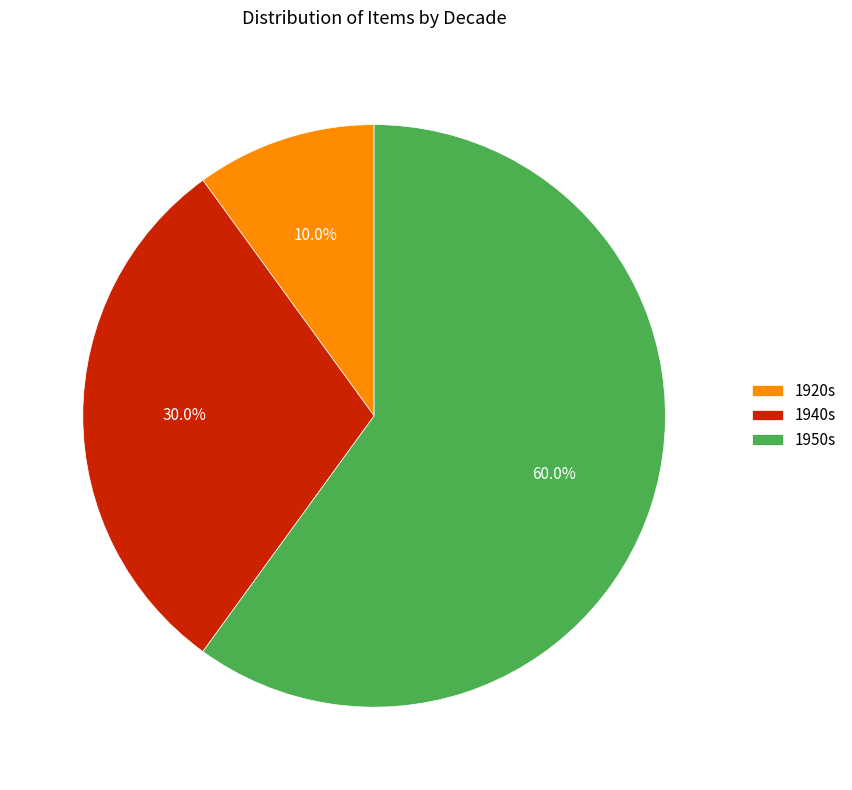

Rank the categories by value from lowest to highest.

1920s, 1940s, 1950s